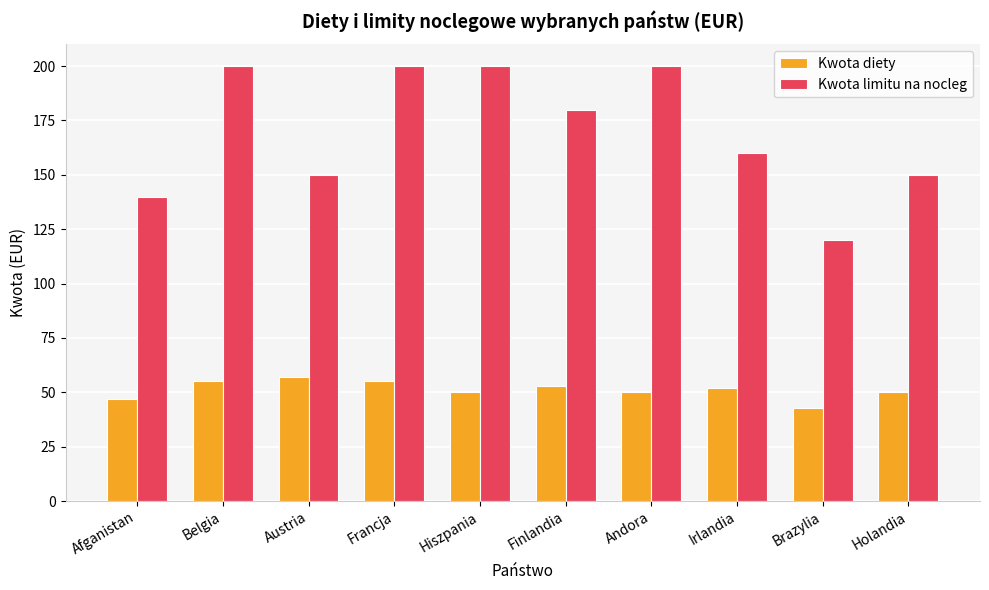

How many Kwota diety values are between 50 and 55?

7